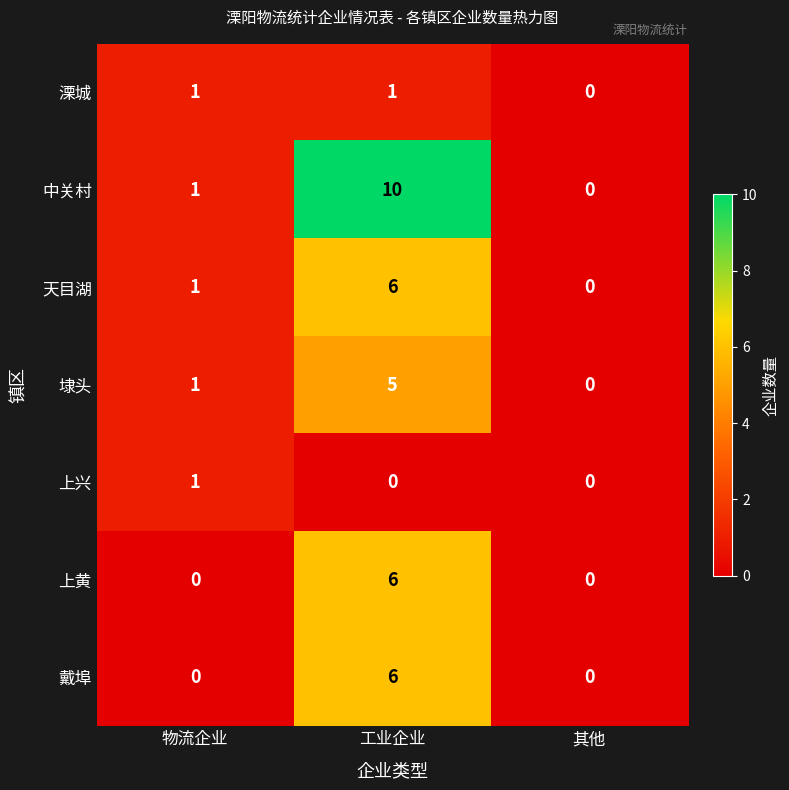

At which label does 戴埠 reach its peak?

工业企业